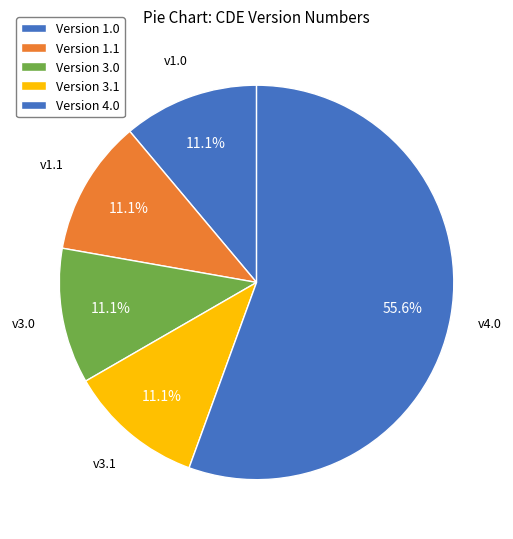

How many segments does this pie chart have?

5